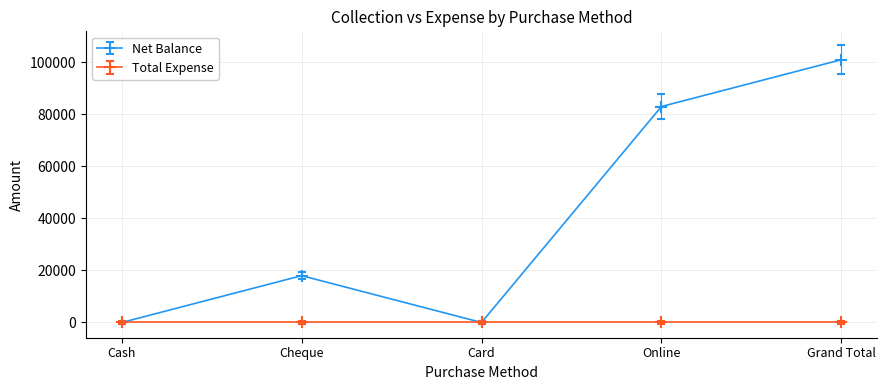

Reading right to left, list all the values displayed in this chart.

Net Balance: Grand Total=101000	Online=83000	Card=0	Cheque=18000	Cash=0
Total Expense: Grand Total=0	Online=0	Card=0	Cheque=0	Cash=0